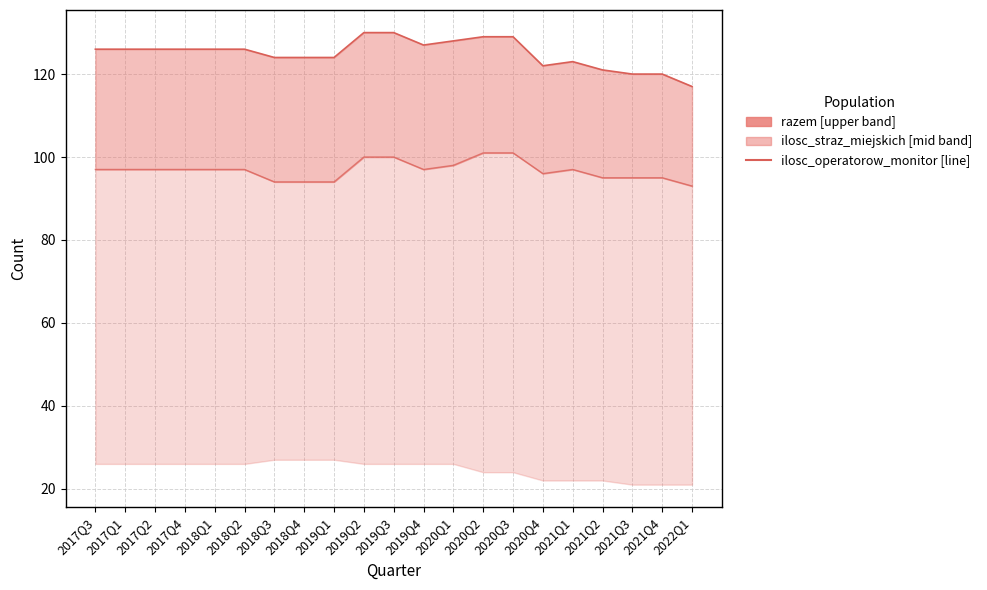

At how many categories does at least one series exceed 103?

21